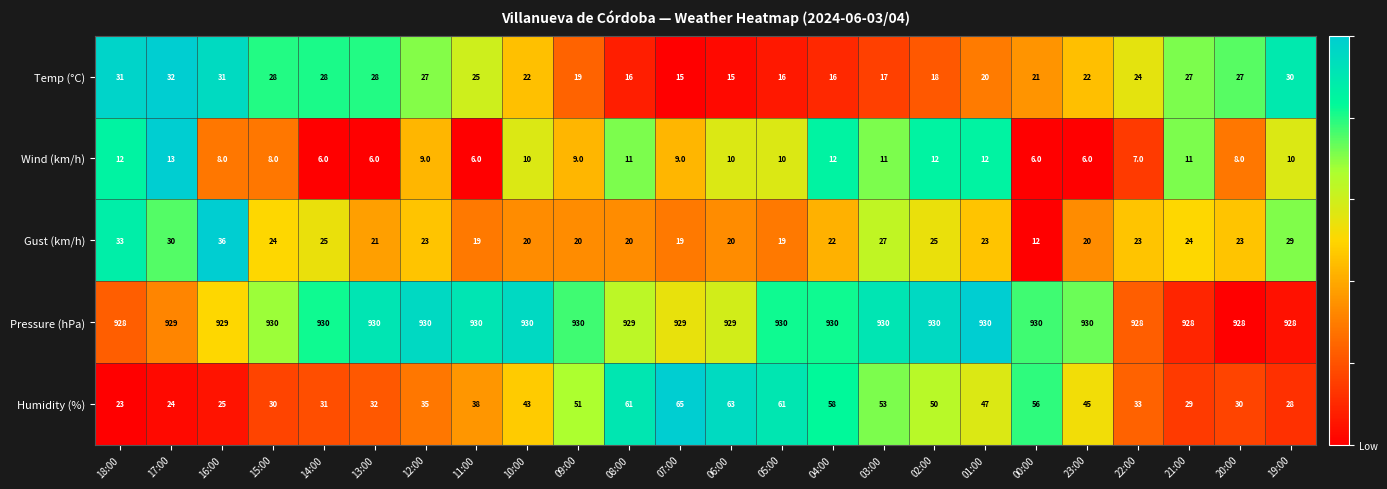

What is the difference between the maximum and minimum values in the Gust (km/h) series?

24